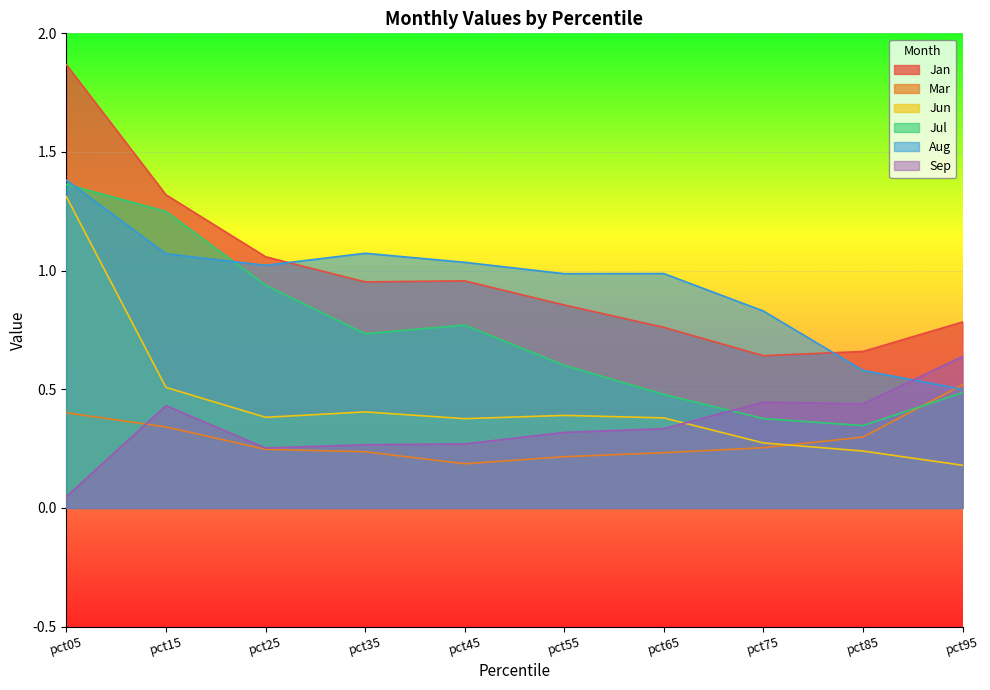

Reading left to right, list all the values displayed in this chart.

Jan: 1.9	1.3	1.1	1.0	1.0	0.9	0.8	0.6	0.7	0.8
Mar: 0.4	0.3	0.2	0.2	0.2	0.2	0.2	0.3	0.3	0.5
Jun: 1.3	0.5	0.4	0.4	0.4	0.4	0.4	0.3	0.2	0.2
Jul: 1.4	1.2	0.9	0.7	0.8	0.6	0.5	0.4	0.3	0.5
Aug: 1.4	1.1	1.0	1.1	1.0	1.0	1.0	0.8	0.6	0.5
Sep: 0.0	0.4	0.3	0.3	0.3	0.3	0.3	0.4	0.4	0.6